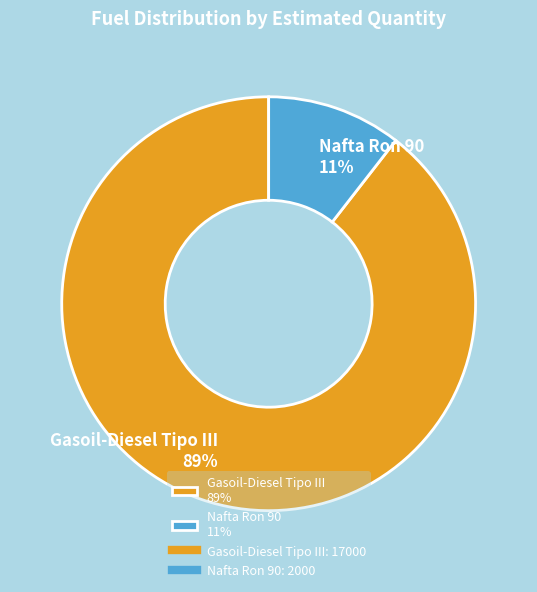

Which category accounts for the majority?

Gasoil-Diesel Tipo III